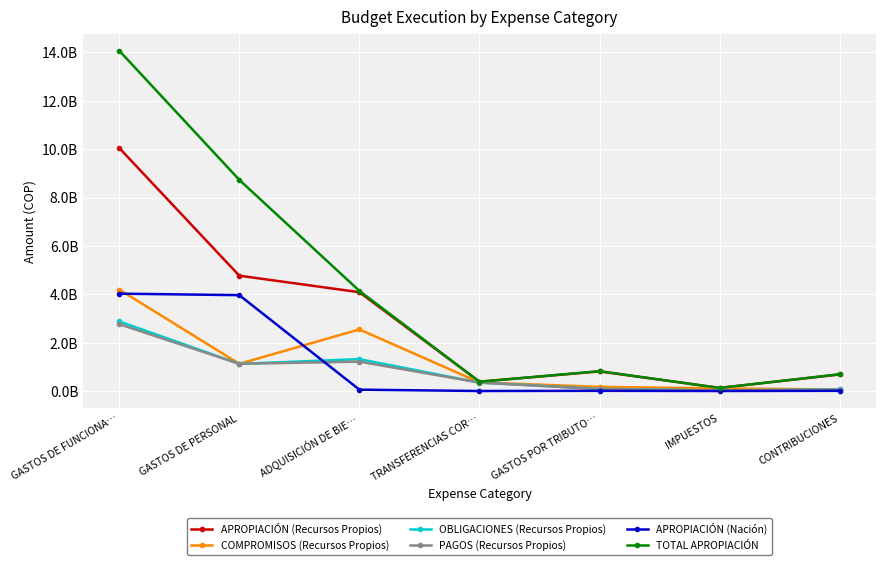

What is the sum of all OBLIGACIONES (Recursos Propios) values?

5843762644